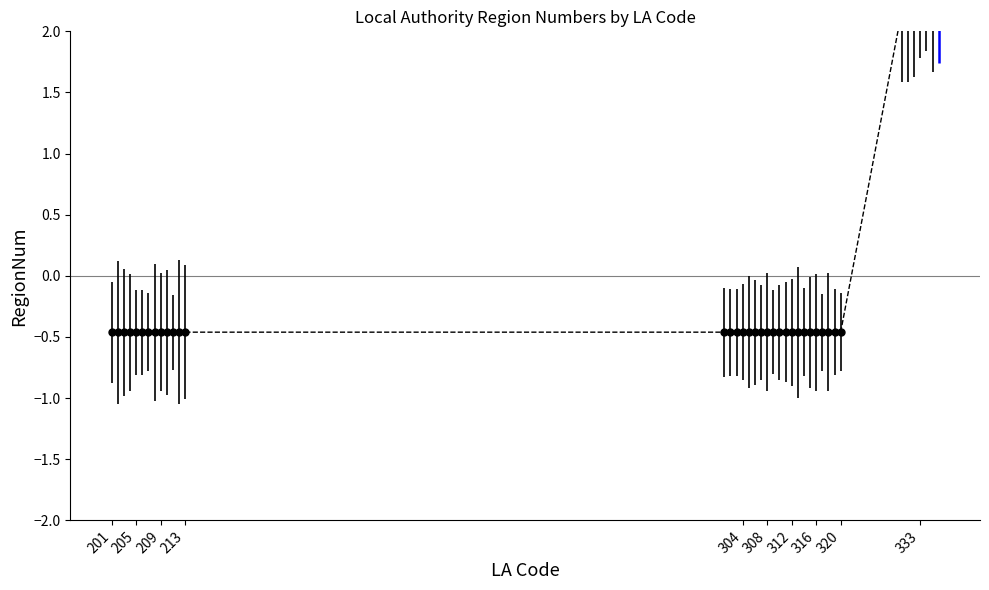

How many lines are shown in the chart?

1